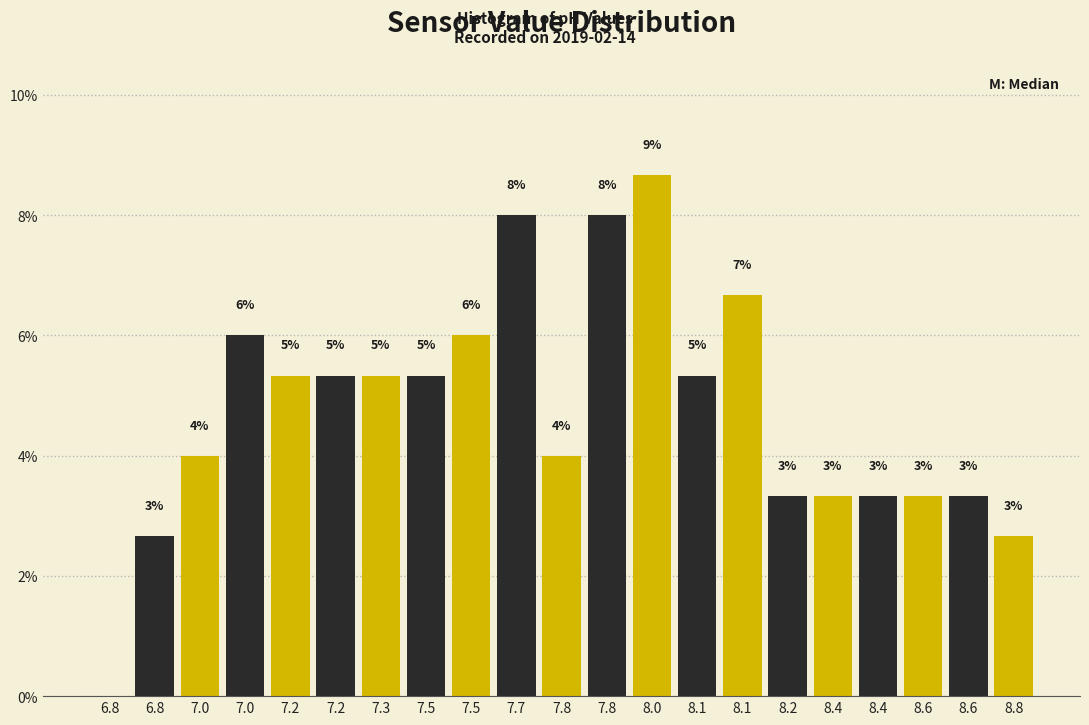

Are the bars horizontal?

No